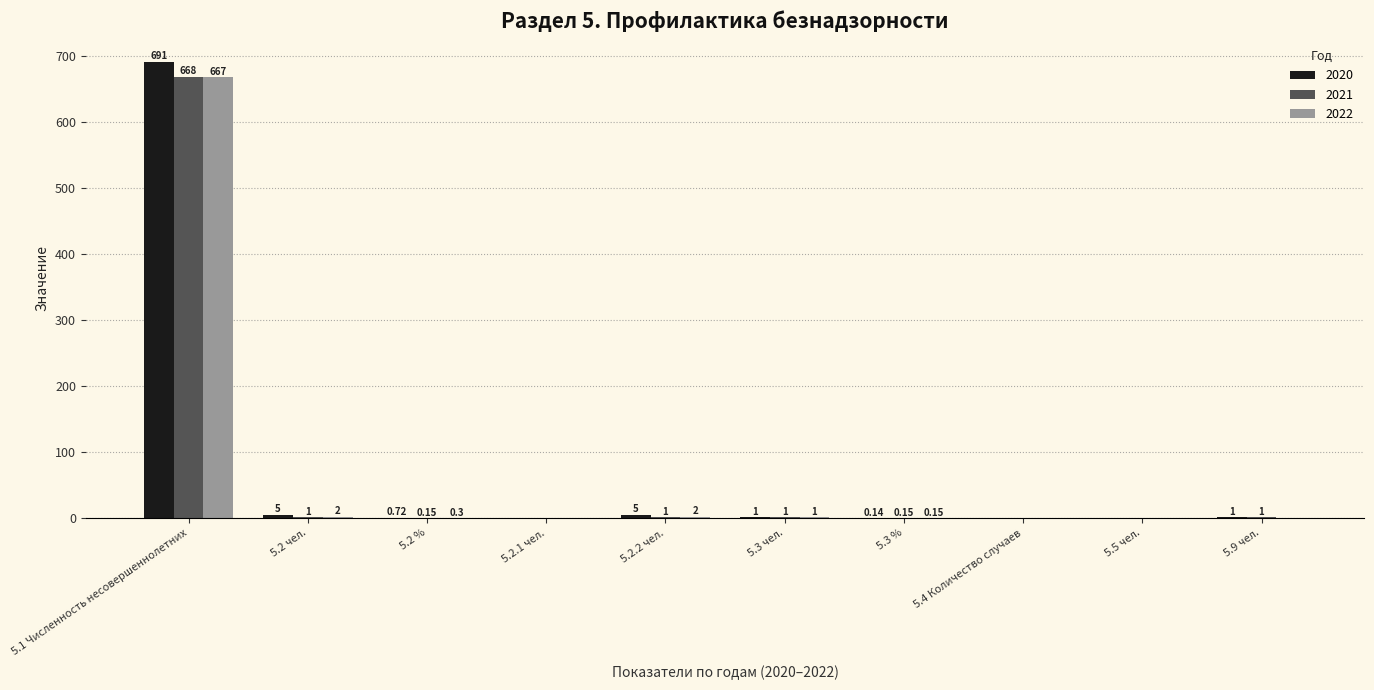

The value of 2022 at 5.9 чел. is 0.0. True or false?

True